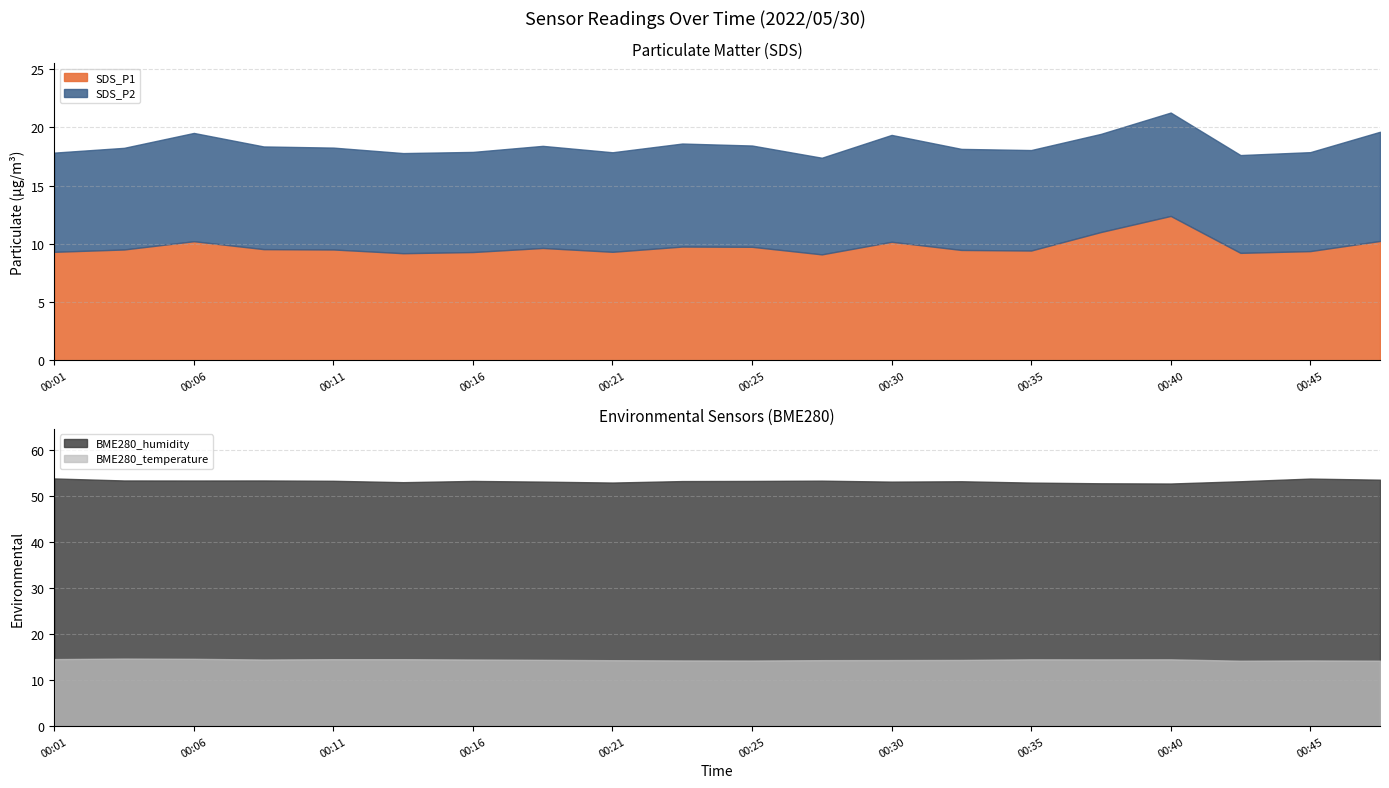

How many distinct data groups are displayed?

4